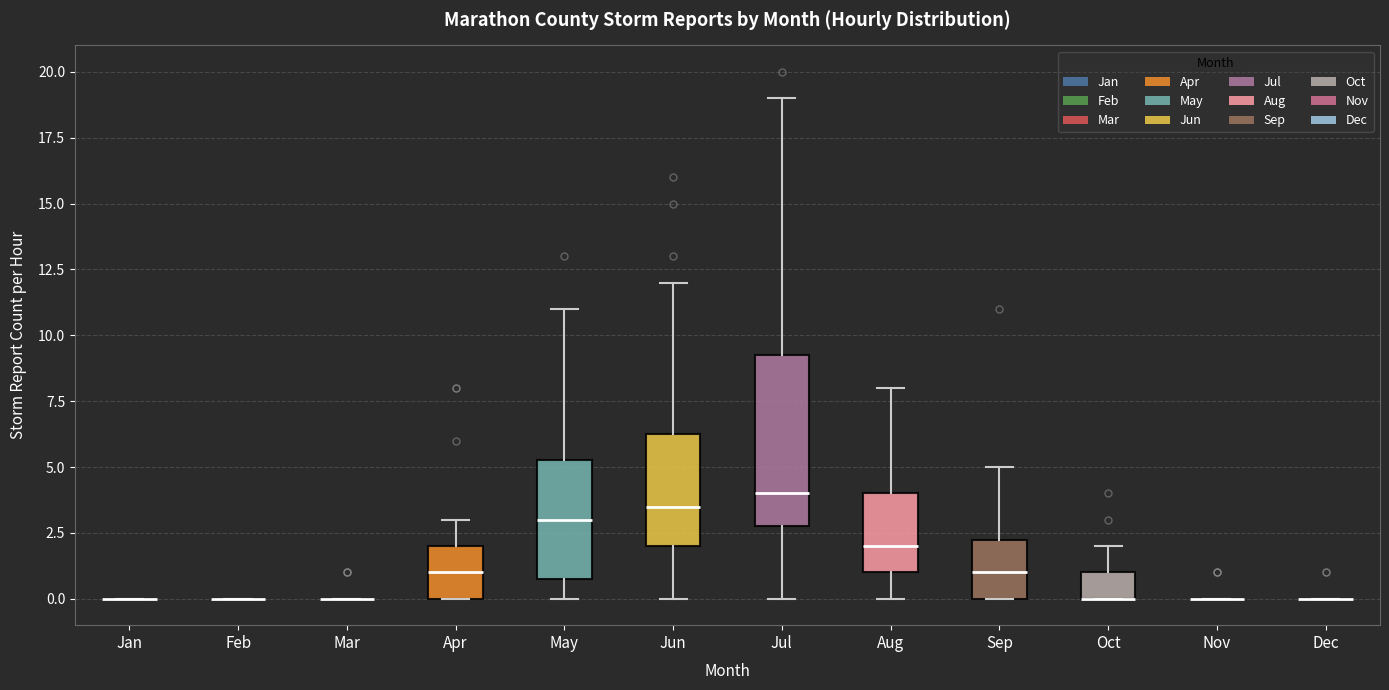

Reading left to right, transcribe this box plot: for each box, give where its median line is, the range the box spans, and where its two whiskers end, as read against the y-axis. The values are not printed on the chart, so give them approximately, as read against the axis.

Jan: box collapsed to a line at 0.0, whiskers 0.0 to 0.0
Feb: box collapsed to a line at 0.0, whiskers 0.0 to 0.0
Mar: box collapsed to a line at 0.0, whiskers 0.0 to 0.0
Apr: median 1.0, box 0.0 to 2.0, whiskers 0.0 to 3.0
May: median 3.0, box 1.0 to 5.5, whiskers 0.0 to 11.0
Jun: median 3.5, box 2.0 to 6.5, whiskers 0.0 to 12.0
Jul: median 4.0, box 3.0 to 9.5, whiskers 0.0 to 19.0
Aug: median 2.0, box 1.0 to 4.0, whiskers 0.0 to 8.0
Sep: median 1.0, box 0.0 to 2.5, whiskers 0.0 to 5.0
Oct: median 0.0 (drawn on the box's lower edge), box 0.0 to 1.0, whiskers 0.0 to 2.0
Nov: box collapsed to a line at 0.0, whiskers 0.0 to 0.0
Dec: box collapsed to a line at 0.0, whiskers 0.0 to 0.0